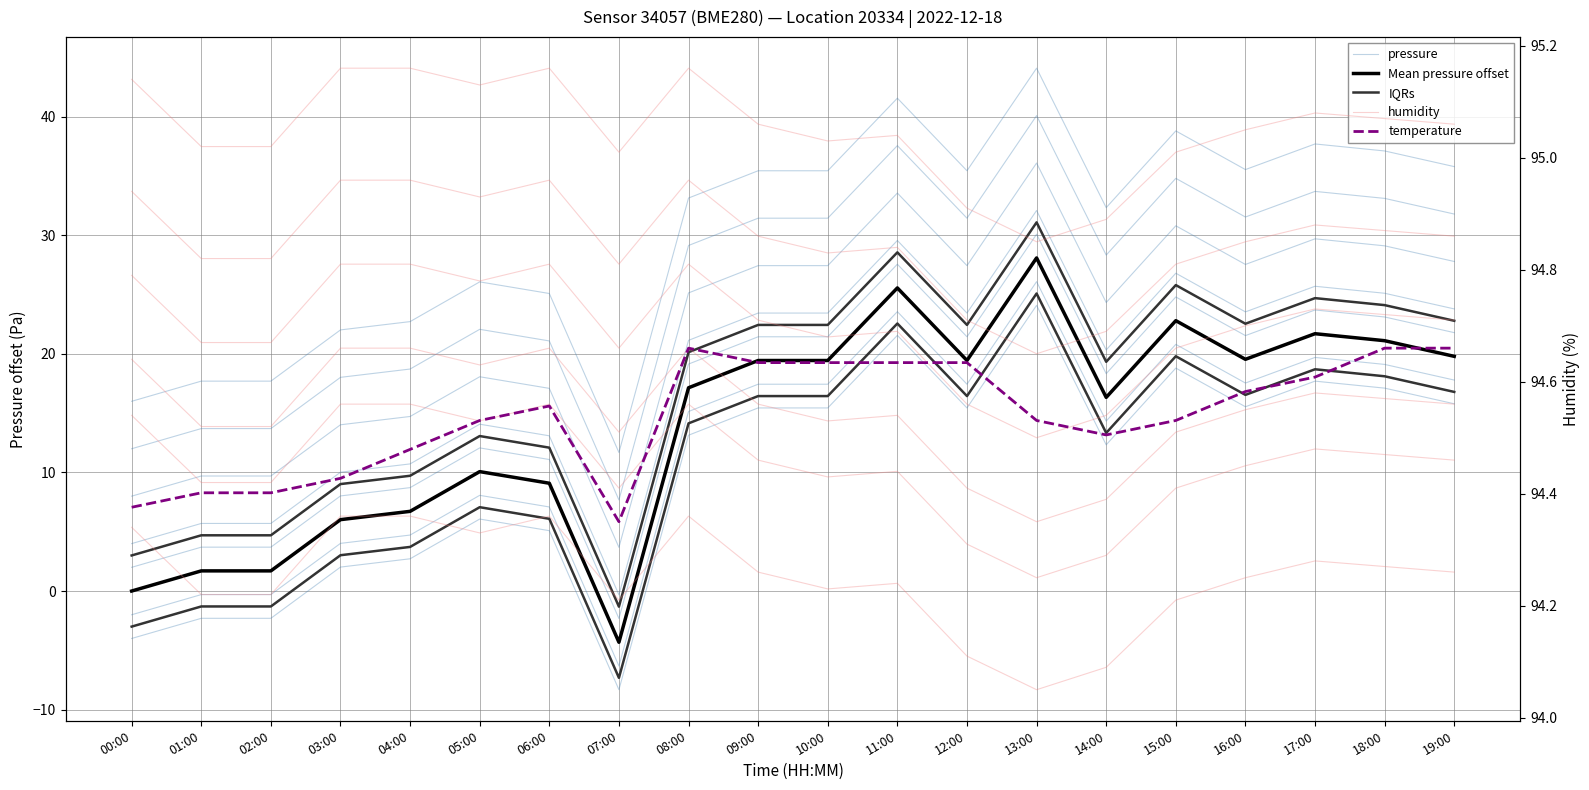

Is this an area chart (filled region under the line)?

No